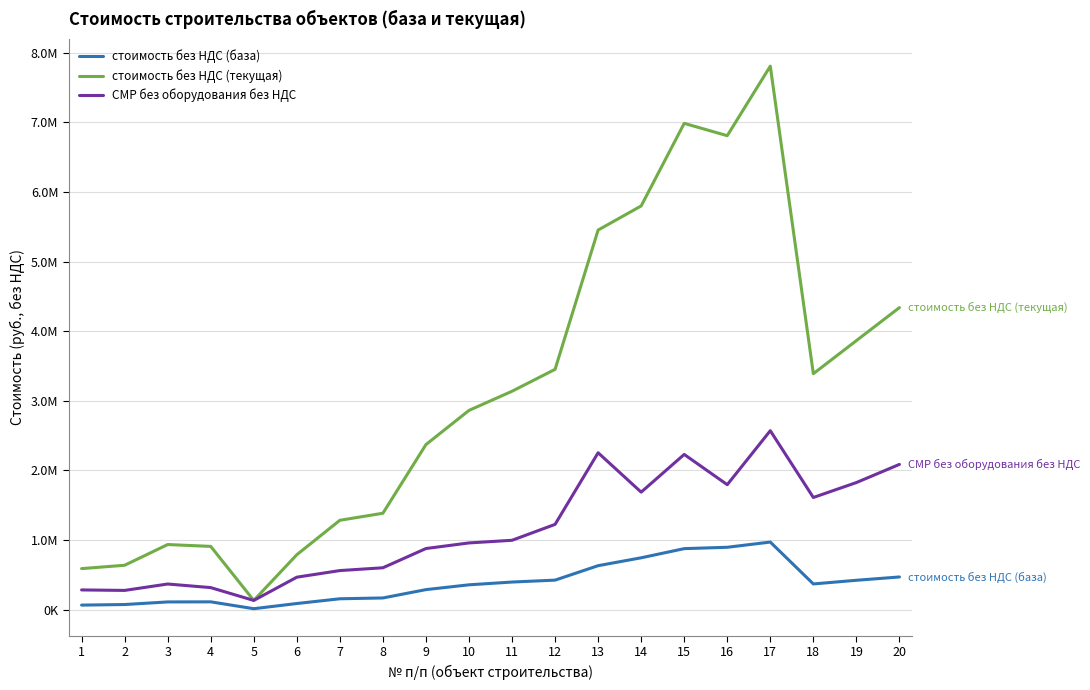

What are all the series names shown in the legend?

стоимость без НДС (база), стоимость без НДС (текущая), СМР без оборудования без НДС